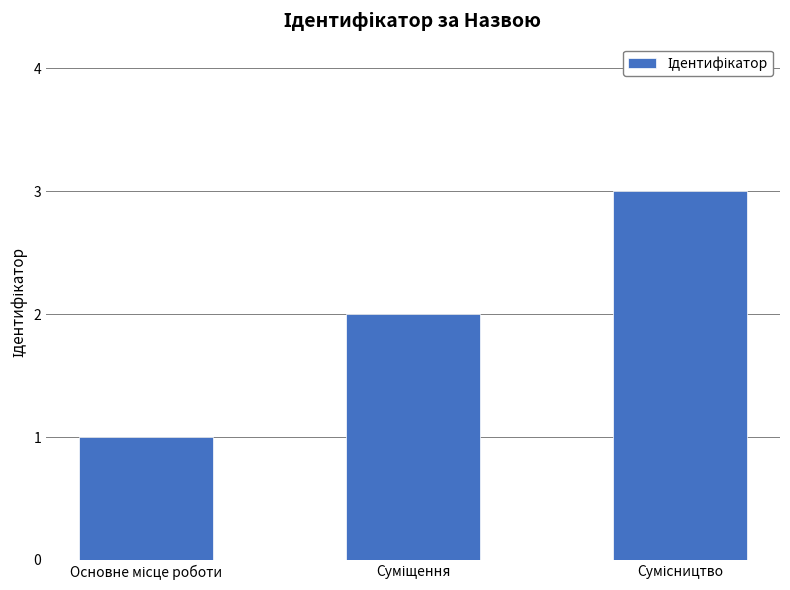

What is the maximum value shown in the chart?

3